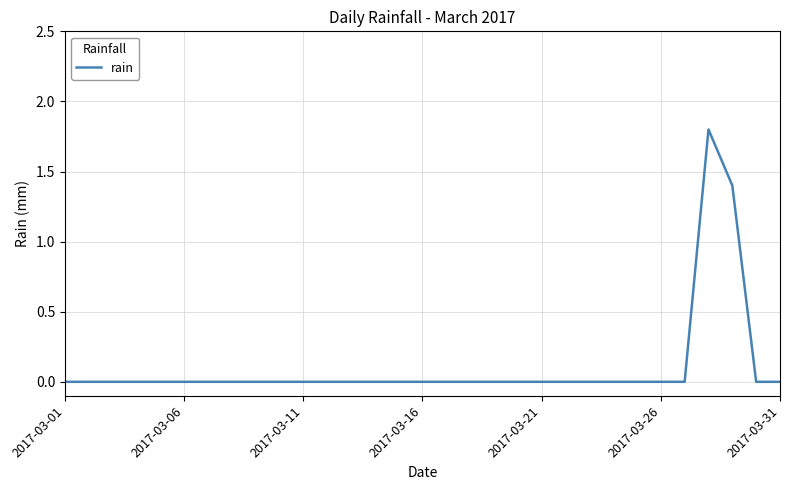

What is the greatest value displayed?

1.8